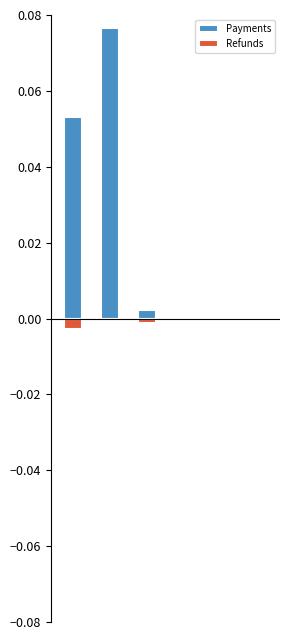

What is the greatest value displayed?

0.1